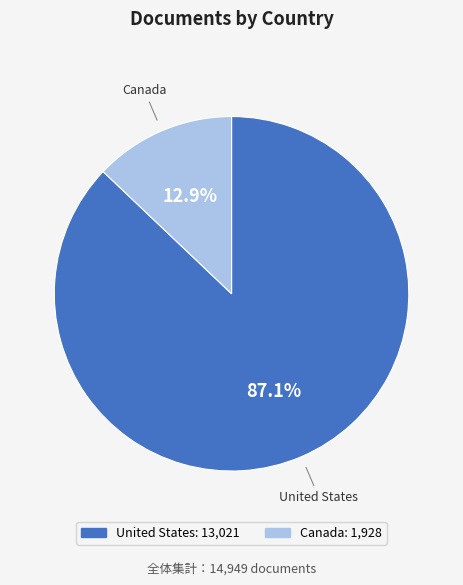

Is the sum of Canada and United States greater than half?

Yes